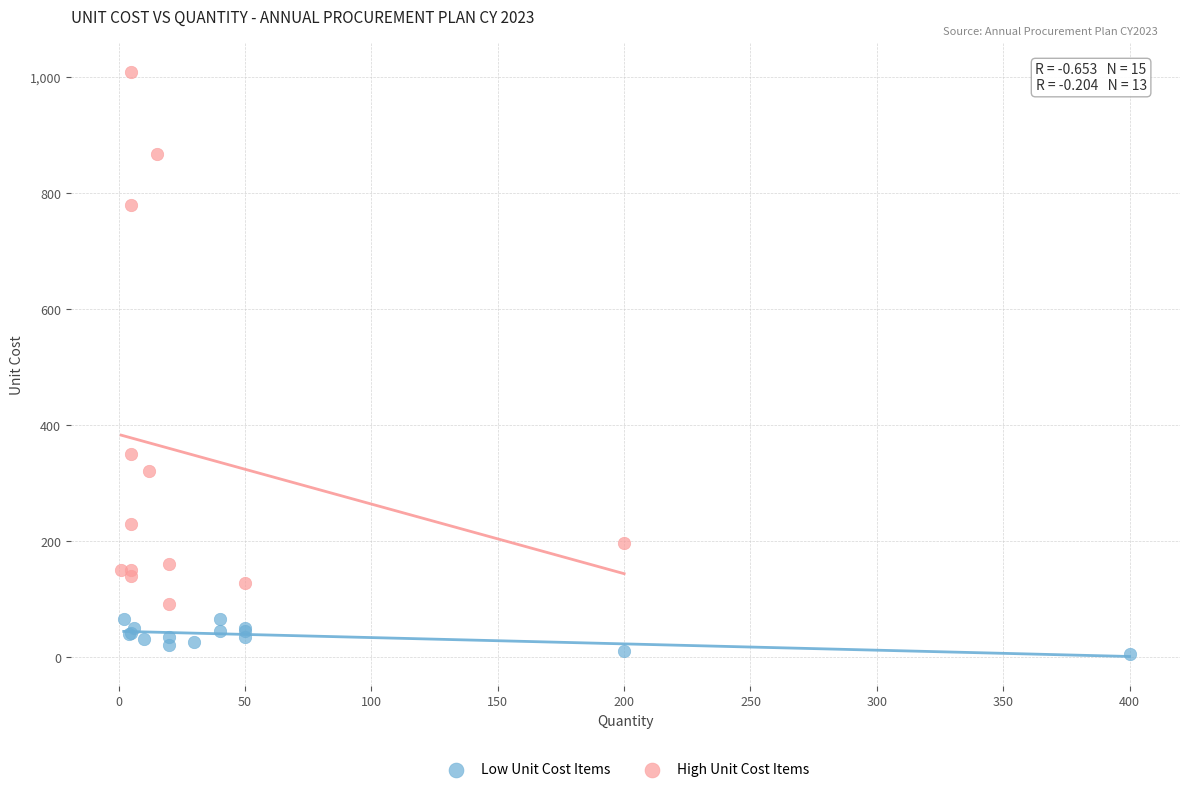

Which series reaches the minimum Y coordinate?

Low Unit Cost Items